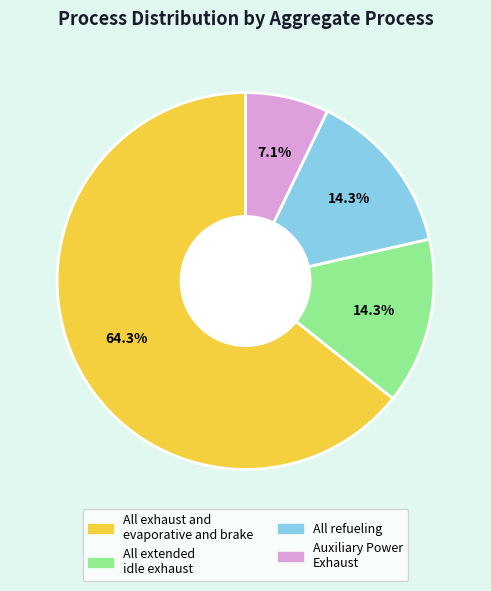

Which slice is the smallest?

Auxiliary Power Exhaust